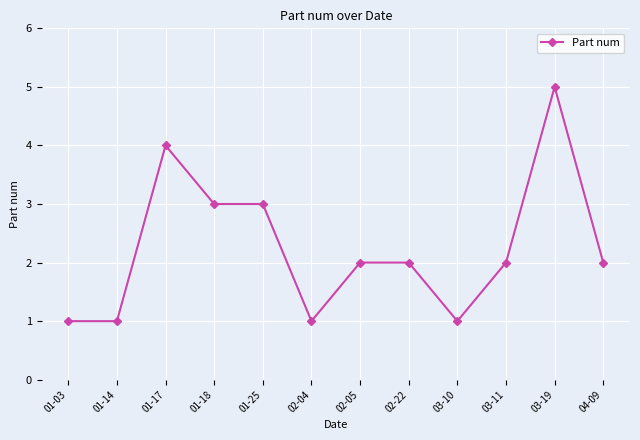

What is the greatest value displayed?

5